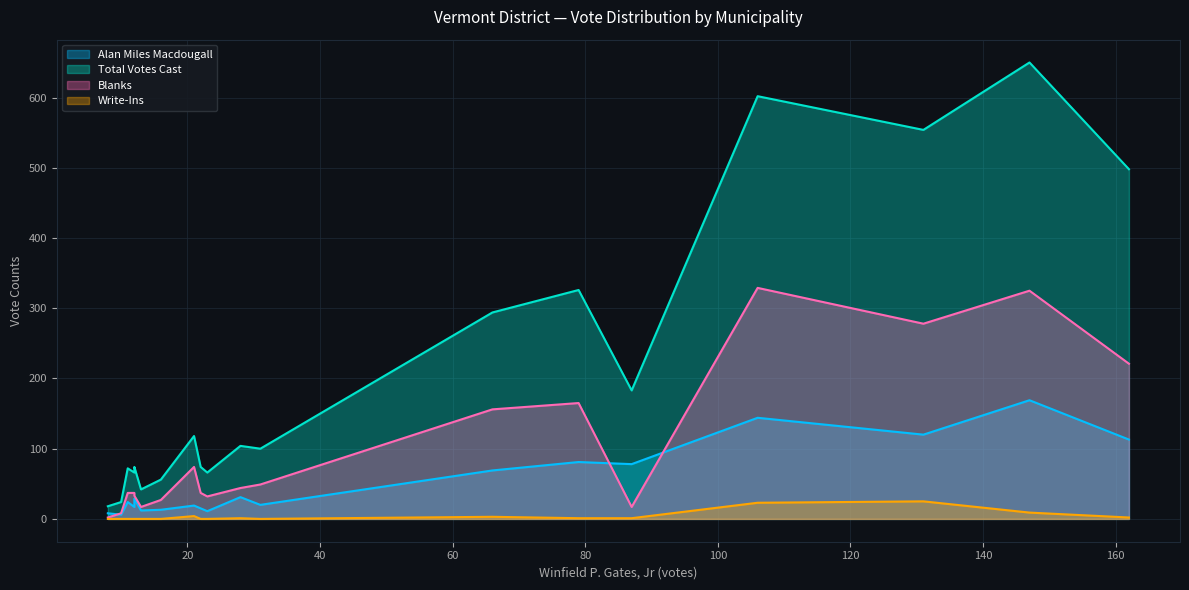

True or false: Total Votes Cast has more than 1 interior local peaks.

True